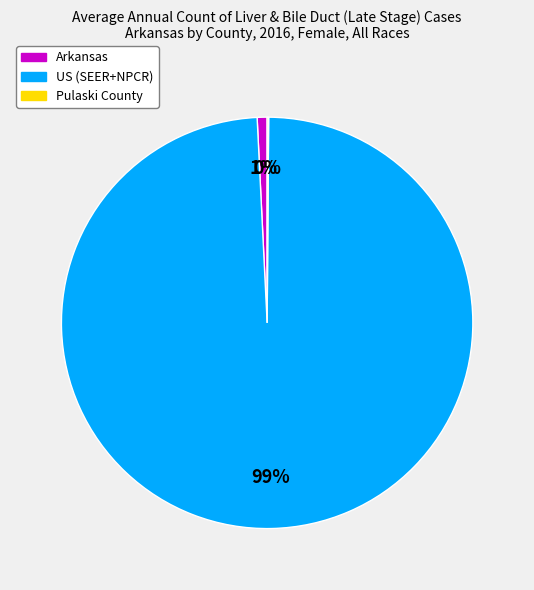

Which category accounts for the majority?

US (SEER+NPCR)